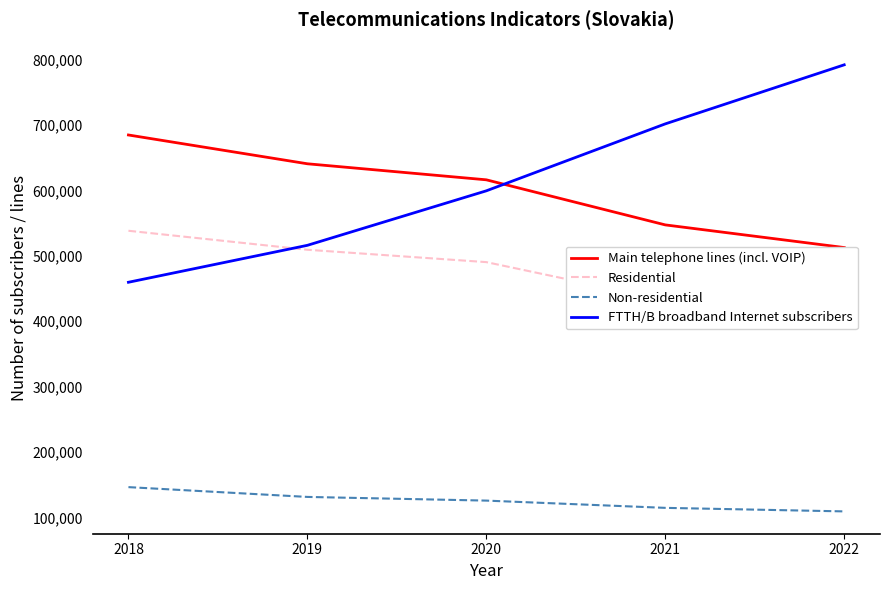

What is the lowest value of the Main telephone lines (incl. VOIP) series?

512615